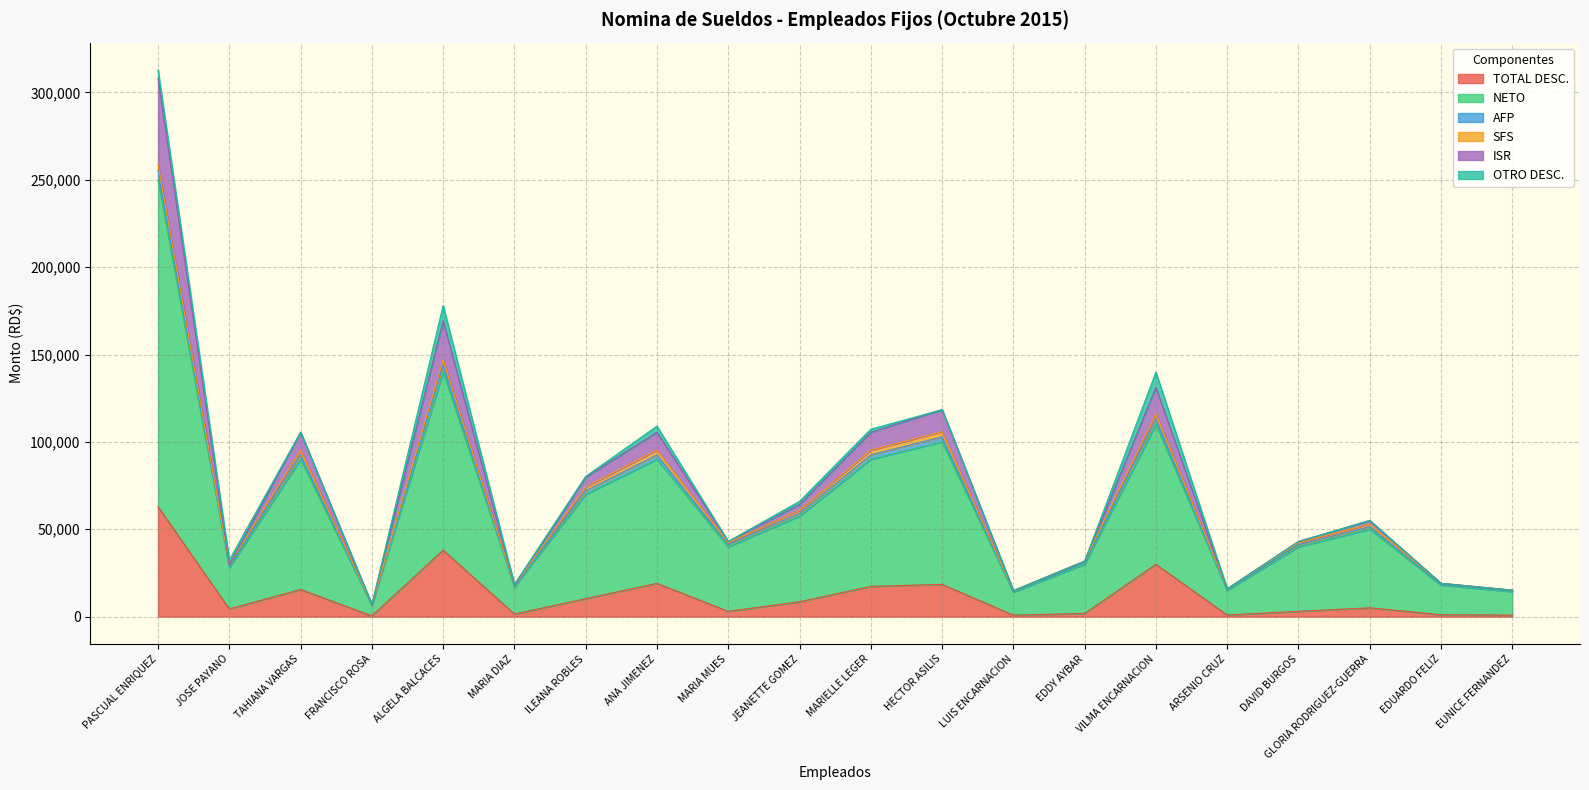

Which category has the highest value in the TOTAL DESC. series?

PASCUAL ENRIQUEZ